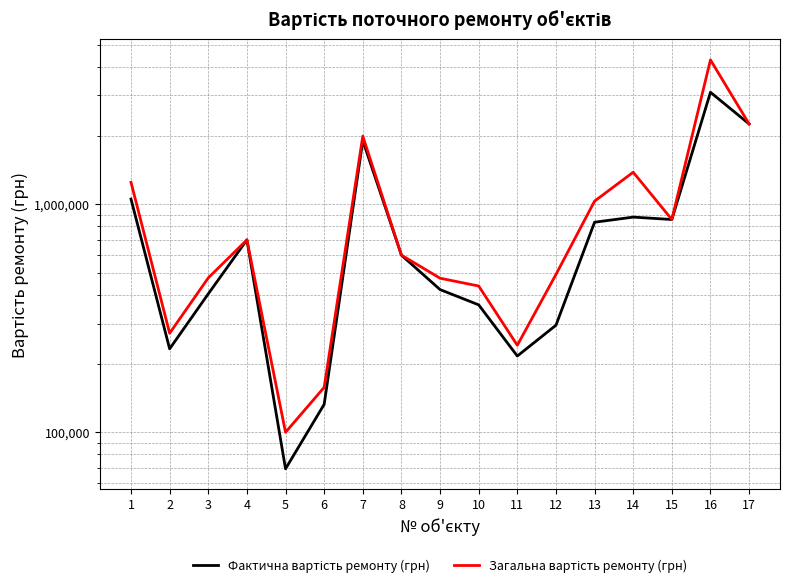

What is the smallest value displayed?

69162.2